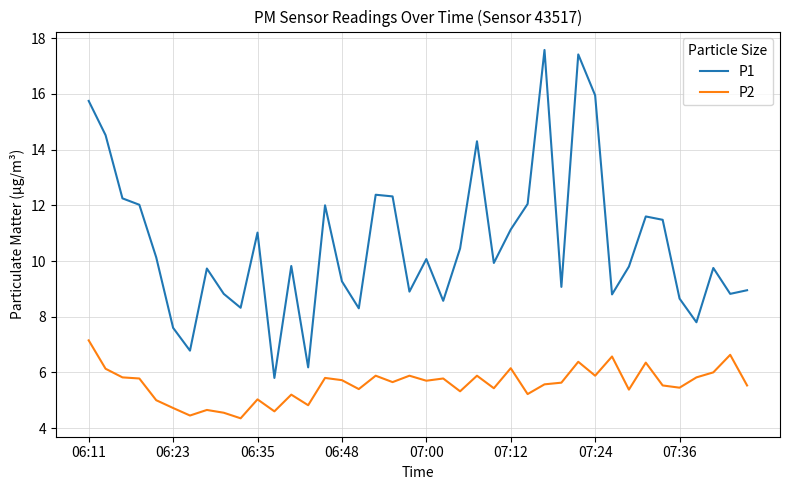

What is the difference between the maximum and minimum values in the P1 series?

11.8